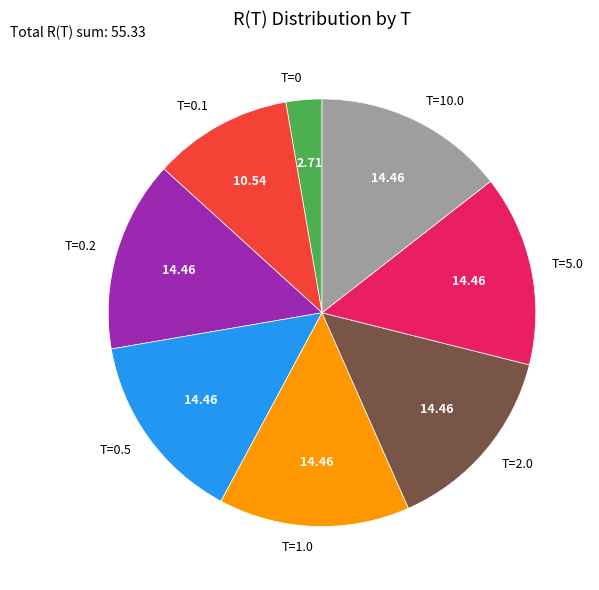

Is there any slice that represents more than half of the pie?

No